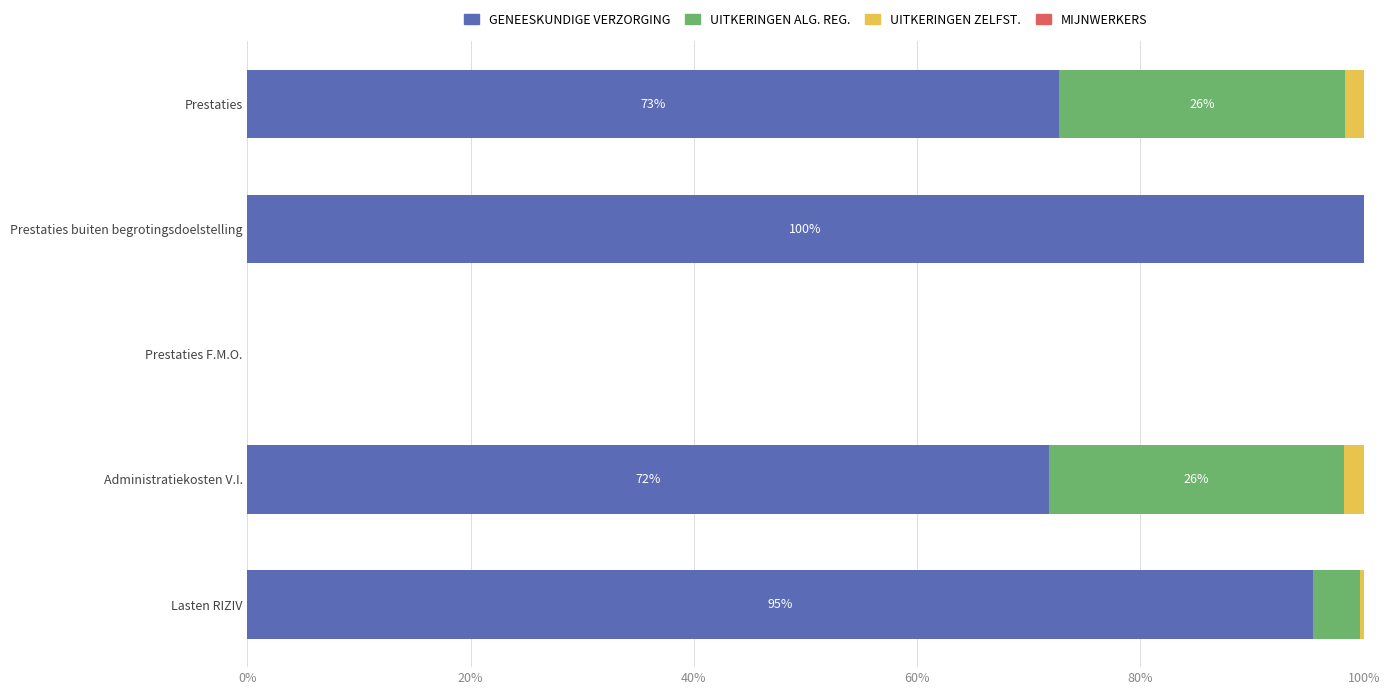

True or false: GENEESKUNDIGE VERZORGING has a value of 21.6 at Prestaties.

False